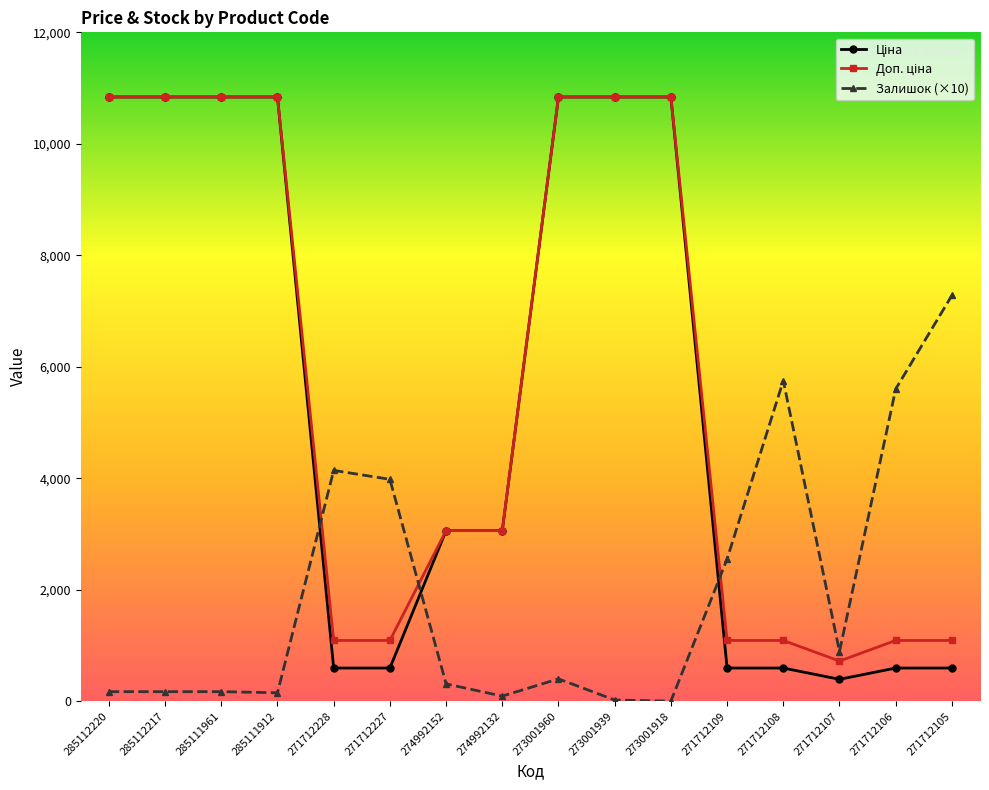

At how many categories does at least one series exceed 7994?

7